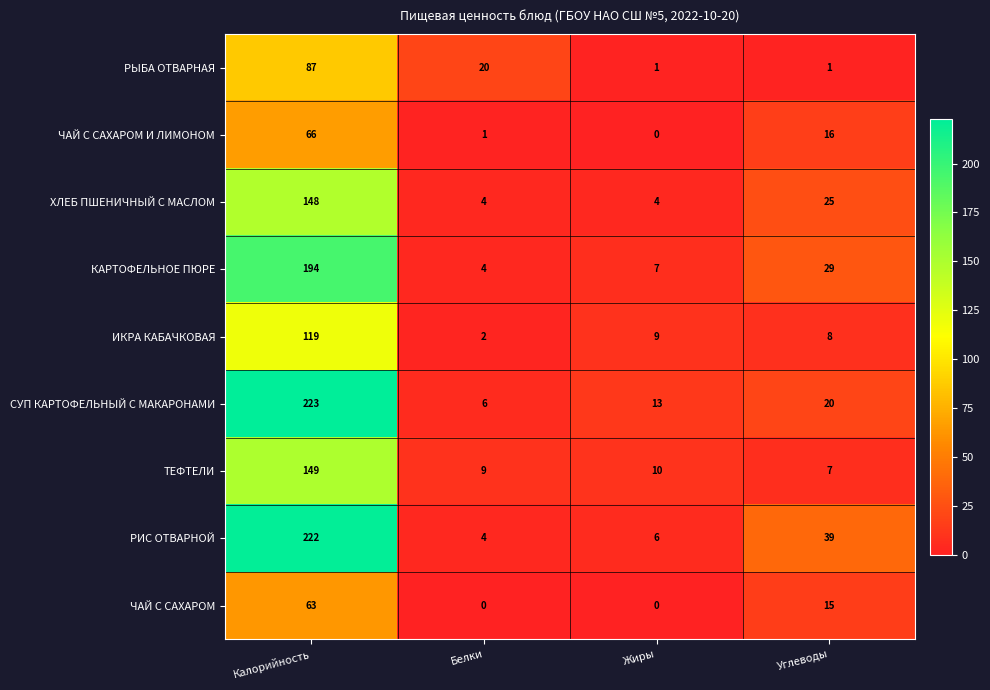

How many series are shown in this chart?

9